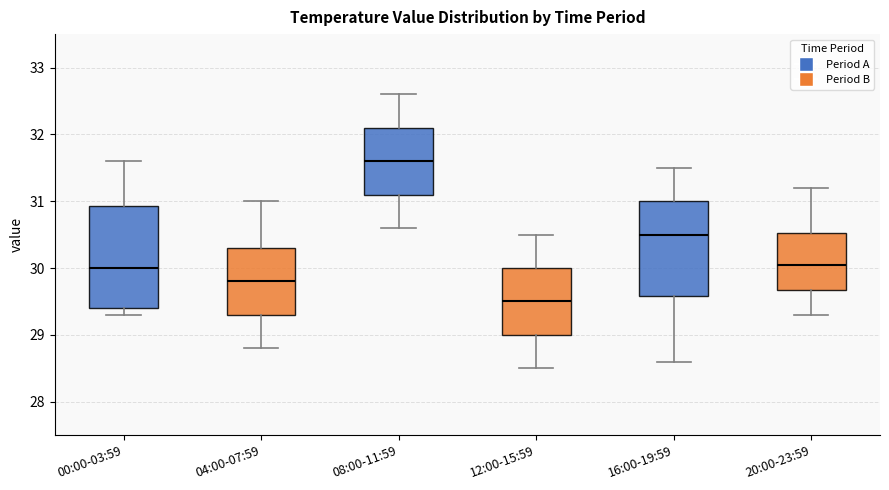

Which box has the highest median line?

08:00-11:59